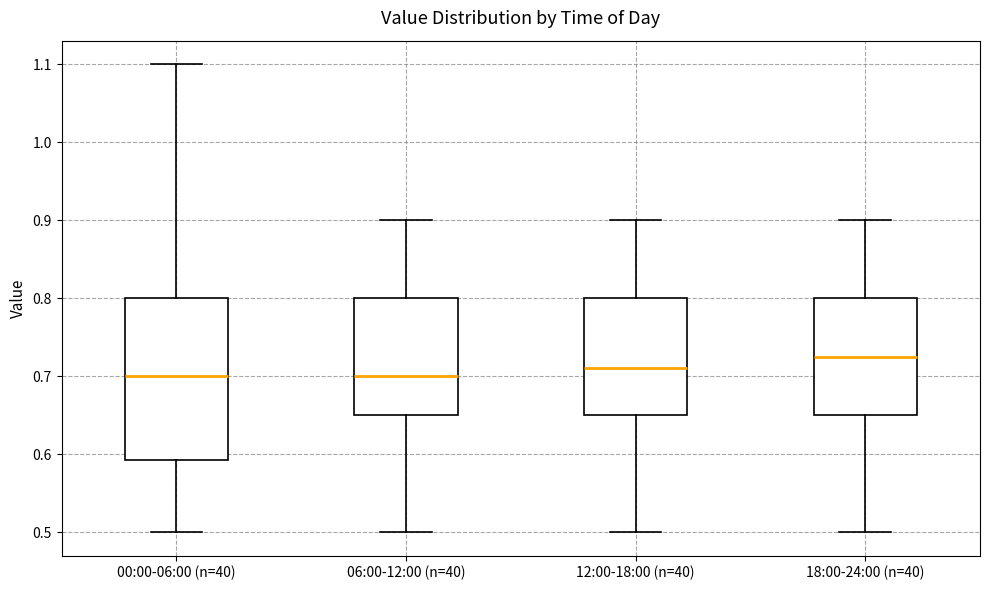

Where does the lower whisker of the box for 06:00-12:00 (n=40) end on the y-axis? The values are not printed on the chart, so give them approximately, as read against the axis.

0.50